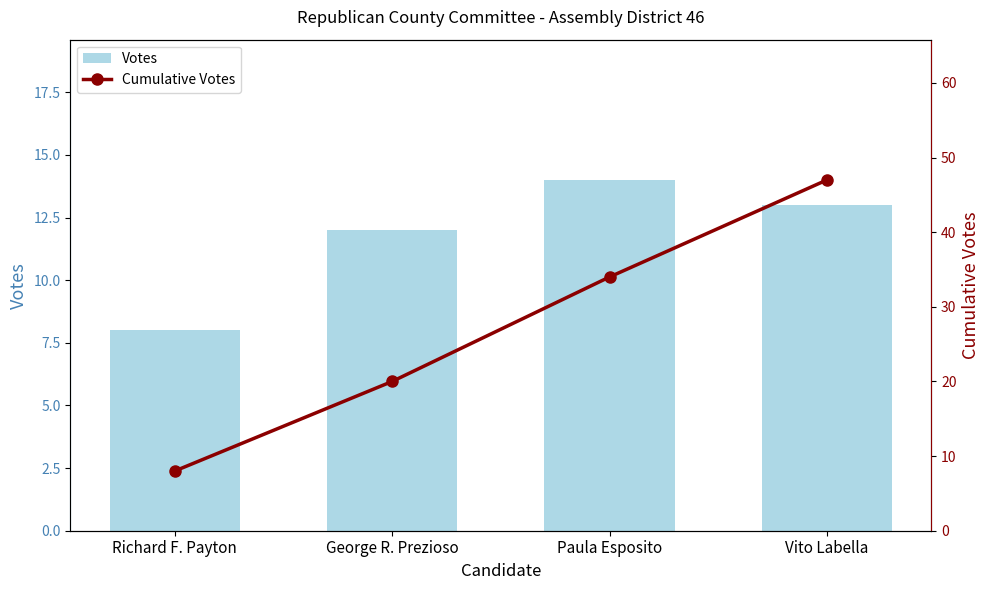

List the series in order of their peak value, highest first.

Cumulative Votes, Votes